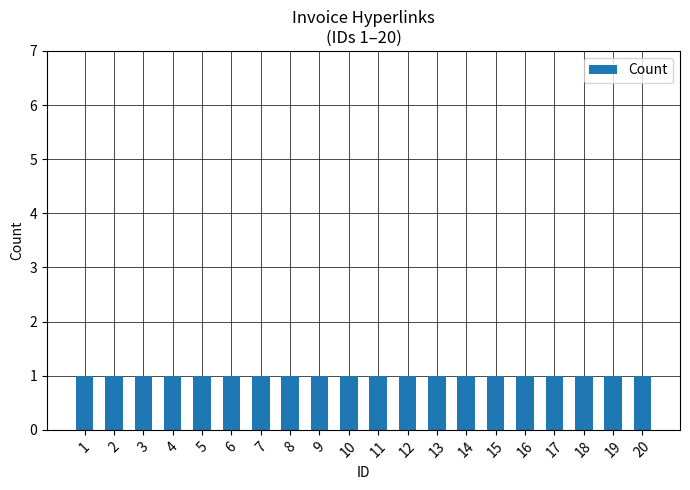

How many bars are there in total?

20